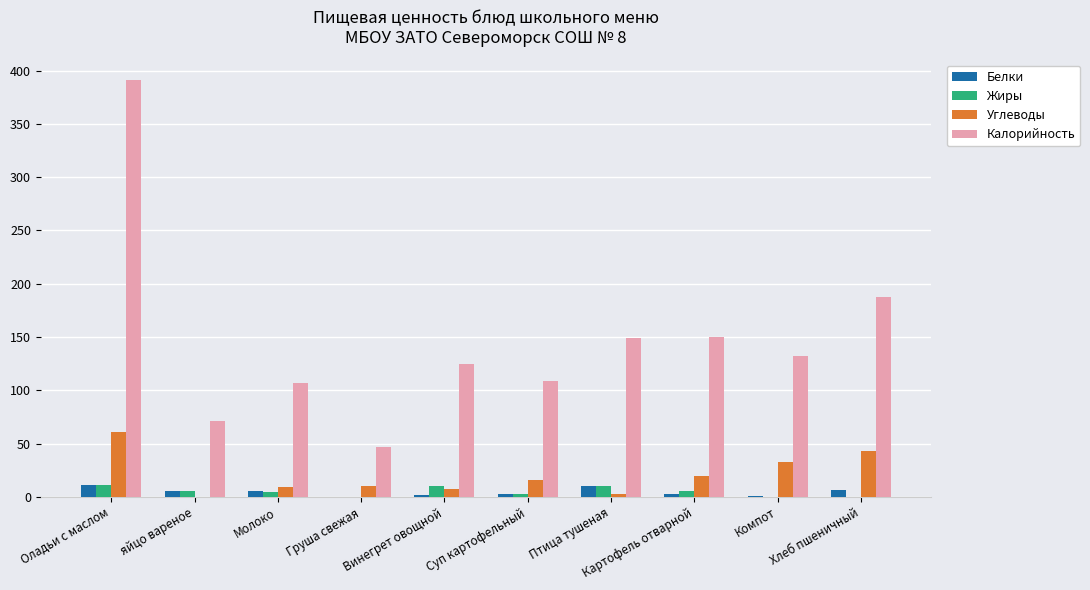

Are the bars horizontal?

No